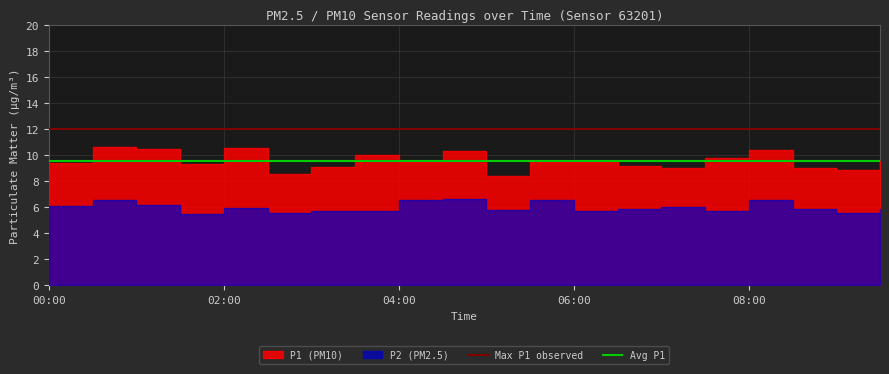

True or false: Avg P1 and Max P1 observed cross at least once.

False